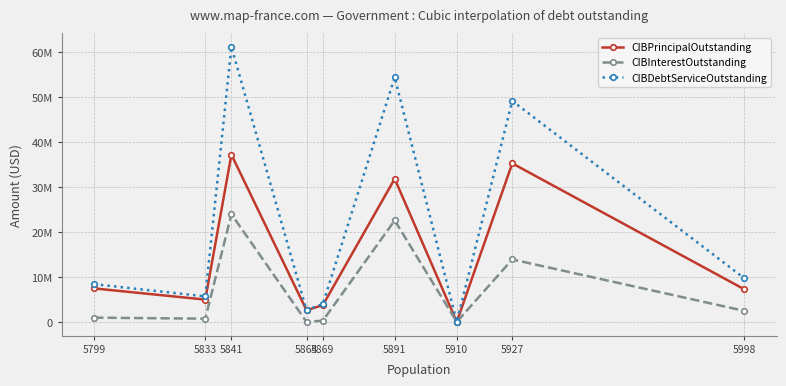

Is it true that CIBDebtServiceOutstanding equals 5669231.4 at 5833?

True